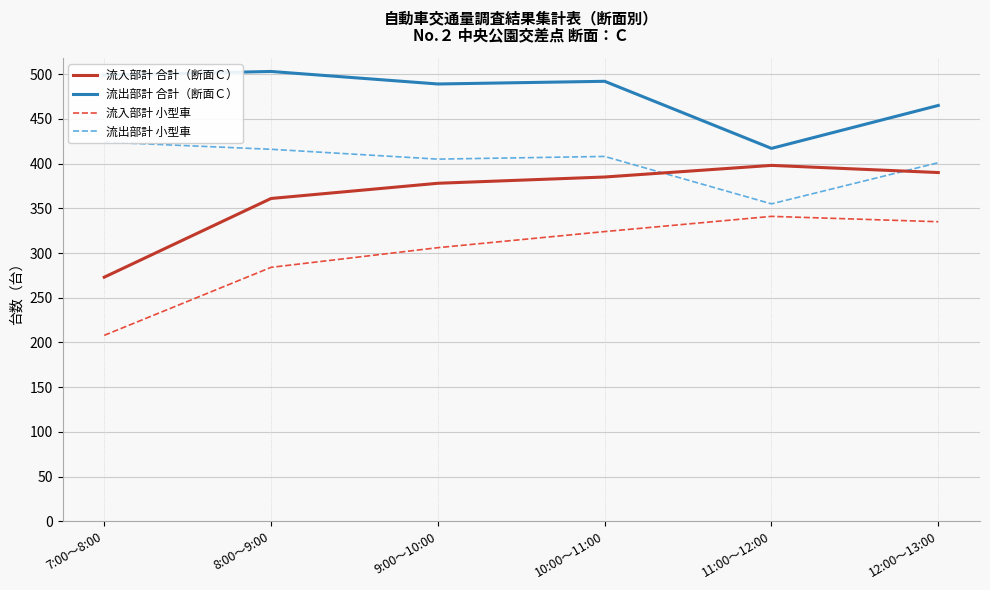

True or false: 流出部計 合計（断面Ｃ） and 流入部計 合計（断面Ｃ） cross at least once.

False